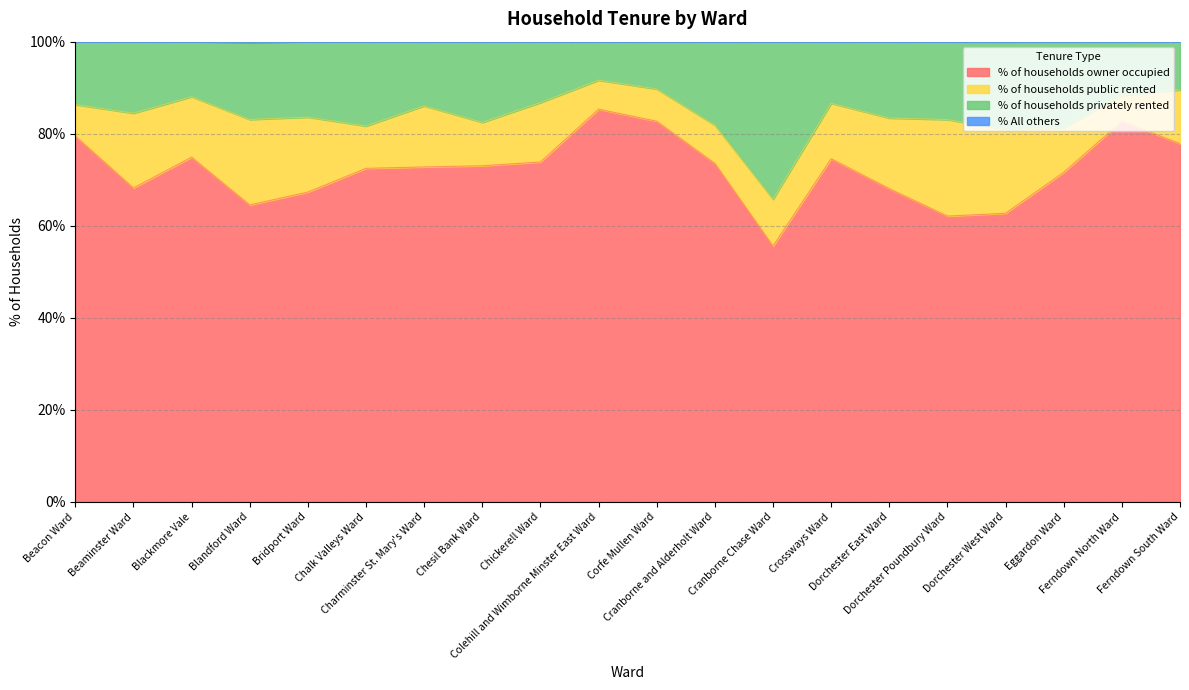

Rank the categories by % of households owner occupied value from highest to lowest.

Colehill and Wimborne Minster East Ward, Corfe Mullen Ward, Ferndown North Ward, Beacon Ward, Ferndown South Ward, Blackmore Vale, Crossways Ward, Chickerell Ward, Cranborne and Alderholt Ward, Chesil Bank Ward, Charminster St. Mary's Ward, Chalk Valleys Ward, Eggardon Ward, Beaminster Ward, Dorchester East Ward, Bridport Ward, Blandford Ward, Dorchester West Ward, Dorchester Poundbury Ward, Cranborne Chase Ward